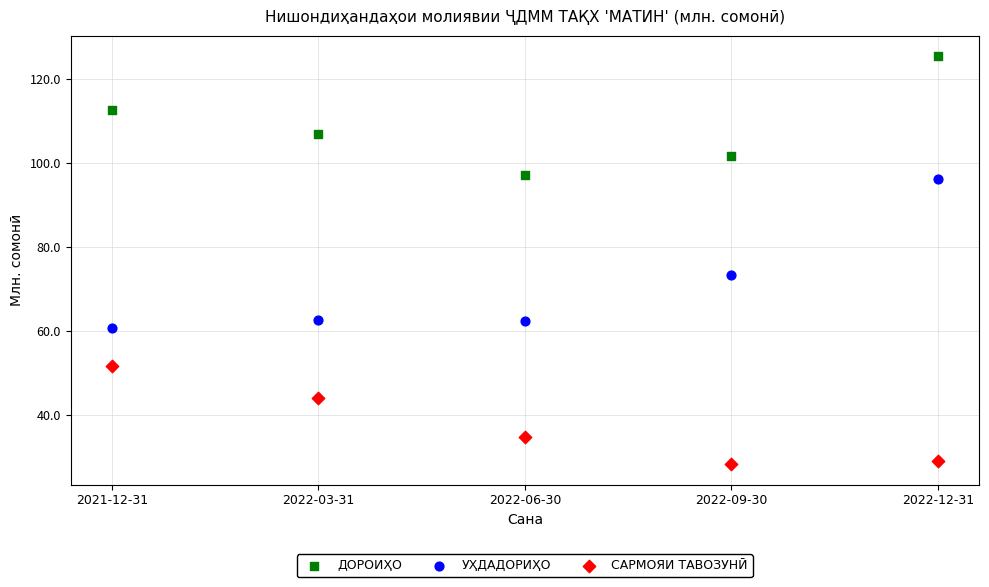

Which series contains the lowest Y value?

САРМОЯИ ТАВОЗУНӢ